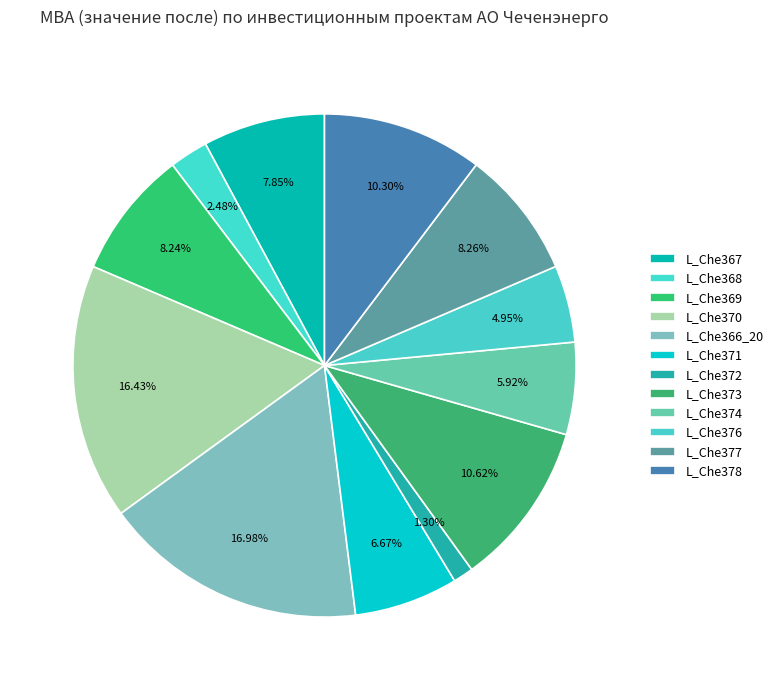

To the nearest percent, what is the difference between the largest and smallest slice percentages?

16%